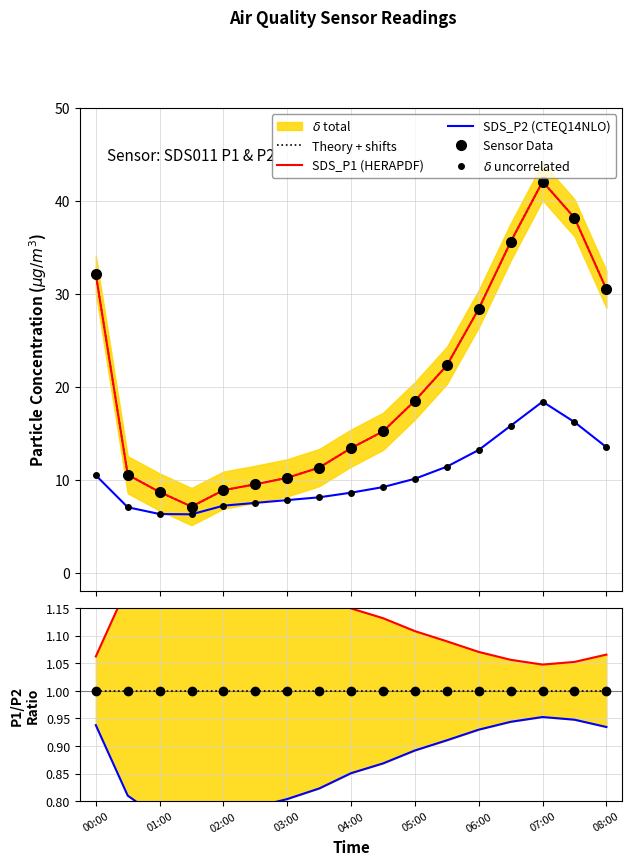

What is the label of the 1st point from the left?

00:00